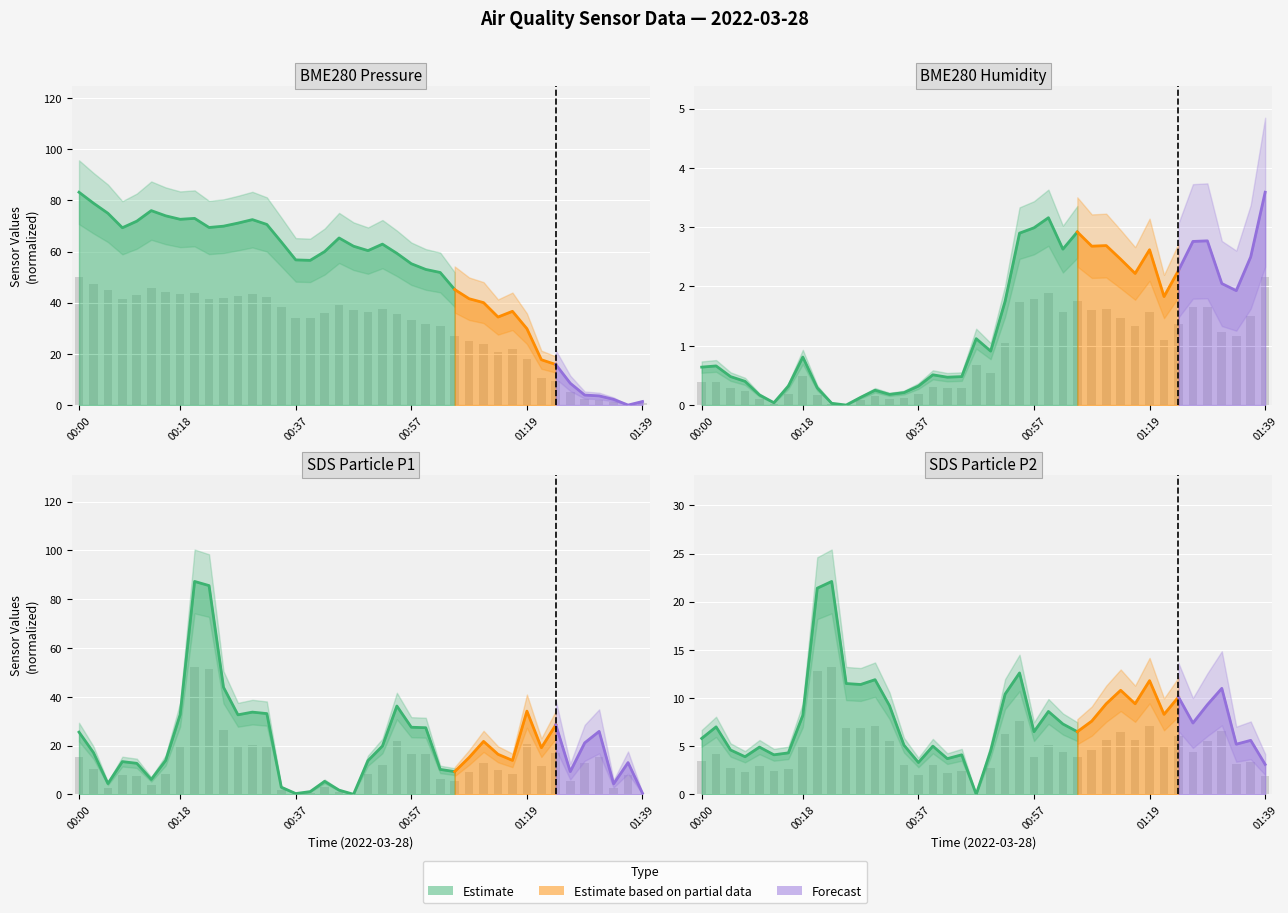

What is the difference between the maximum and minimum values in the BME280_humidity series?

2.2